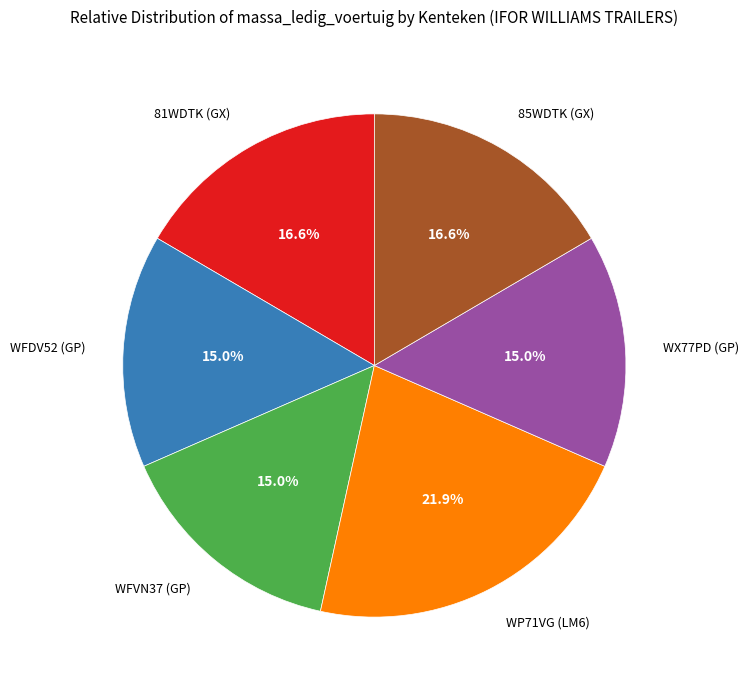

The WFDV52 (GP) slice represents 15% of the pie. True or false?

True